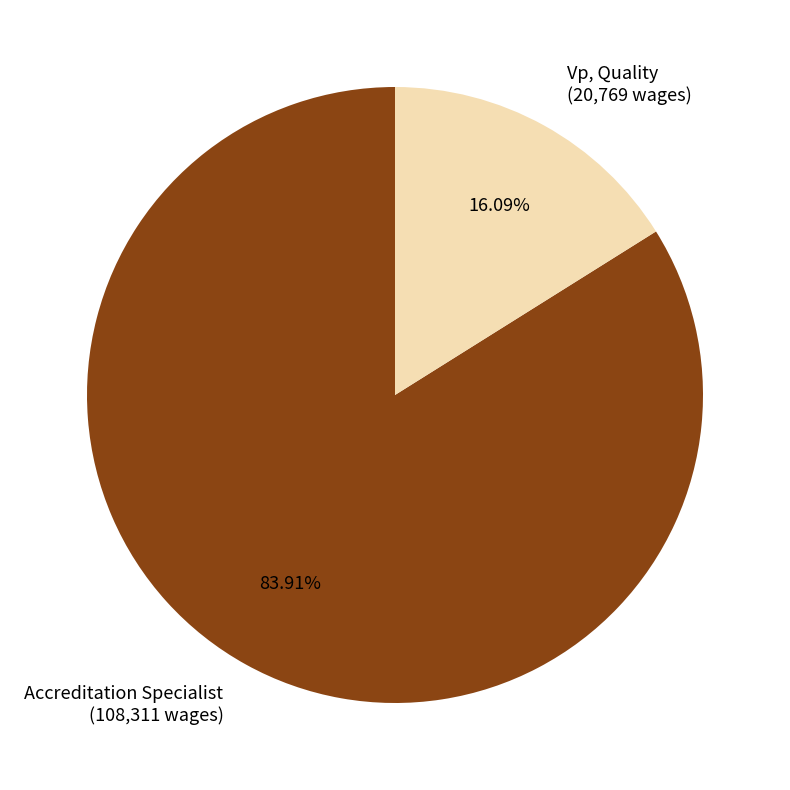

Which category has the biggest portion of the pie?

Accreditation Specialist